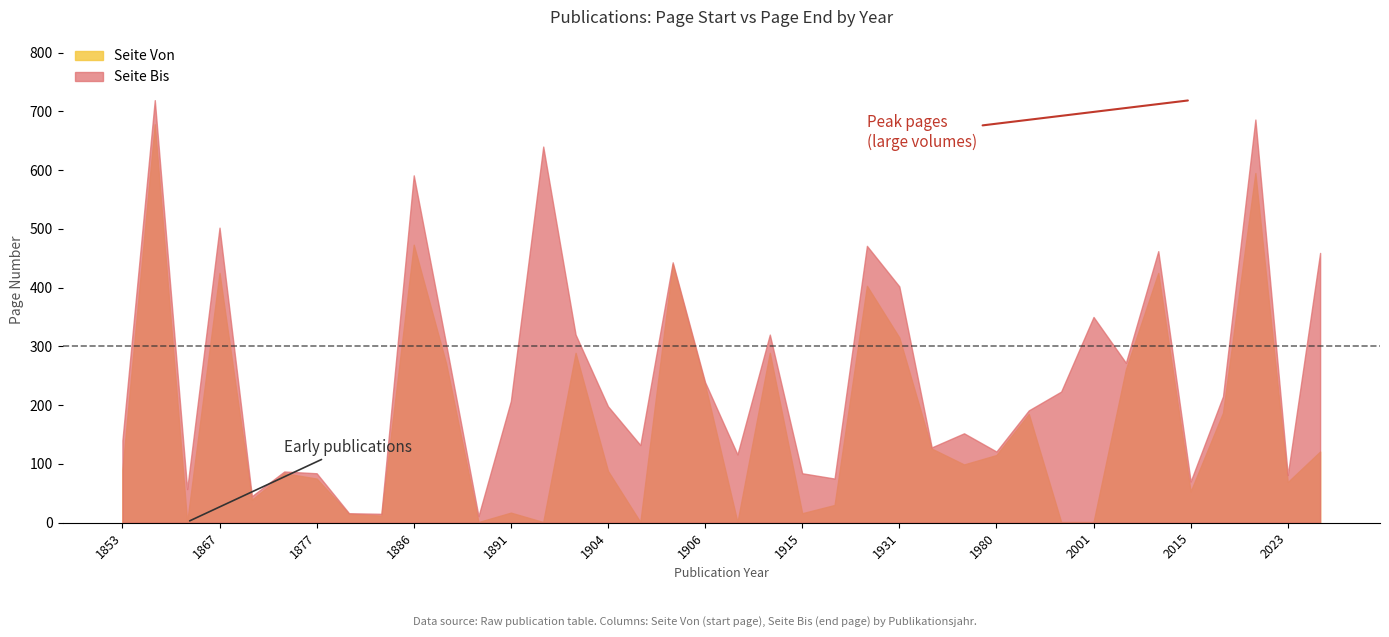

The Seite Von series shows 516 at 1931. True or false?

False